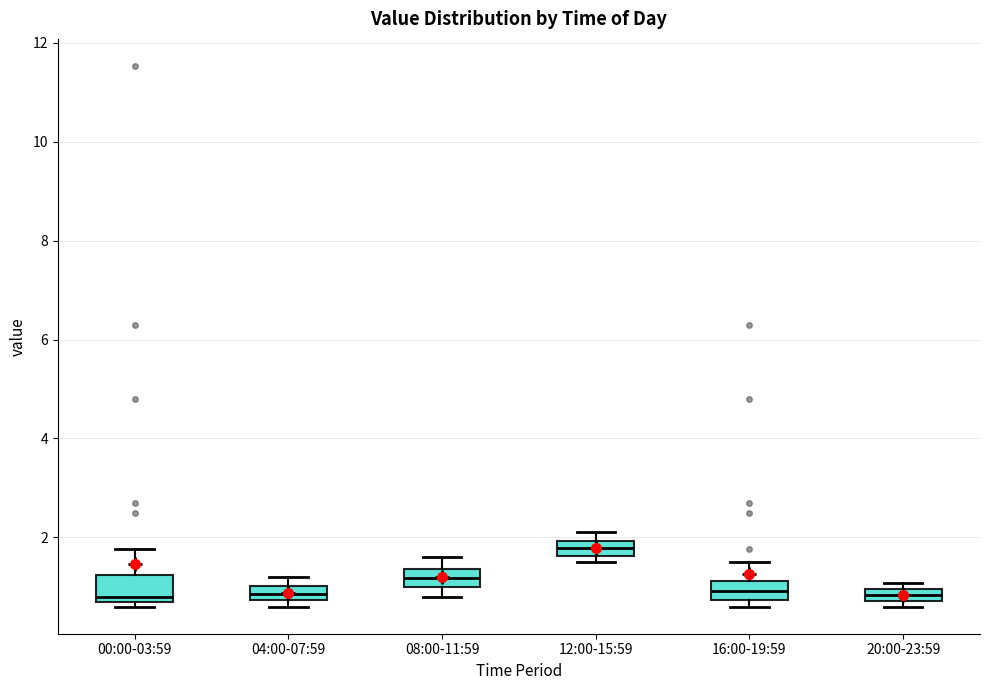

Where does the upper whisker of the box for 16:00-19:59 end on the y-axis? The values are not printed on the chart, so give them approximately, as read against the axis.

1.6